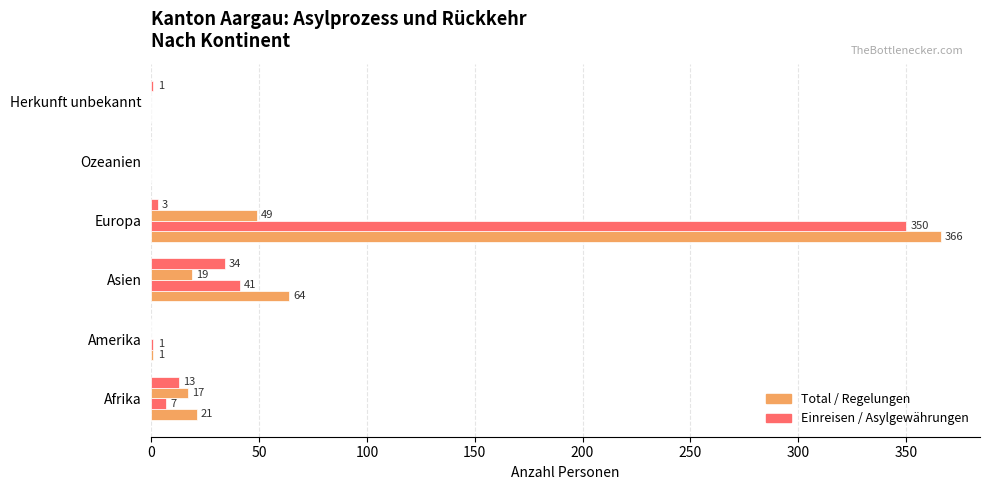

How many series are shown in this chart?

4